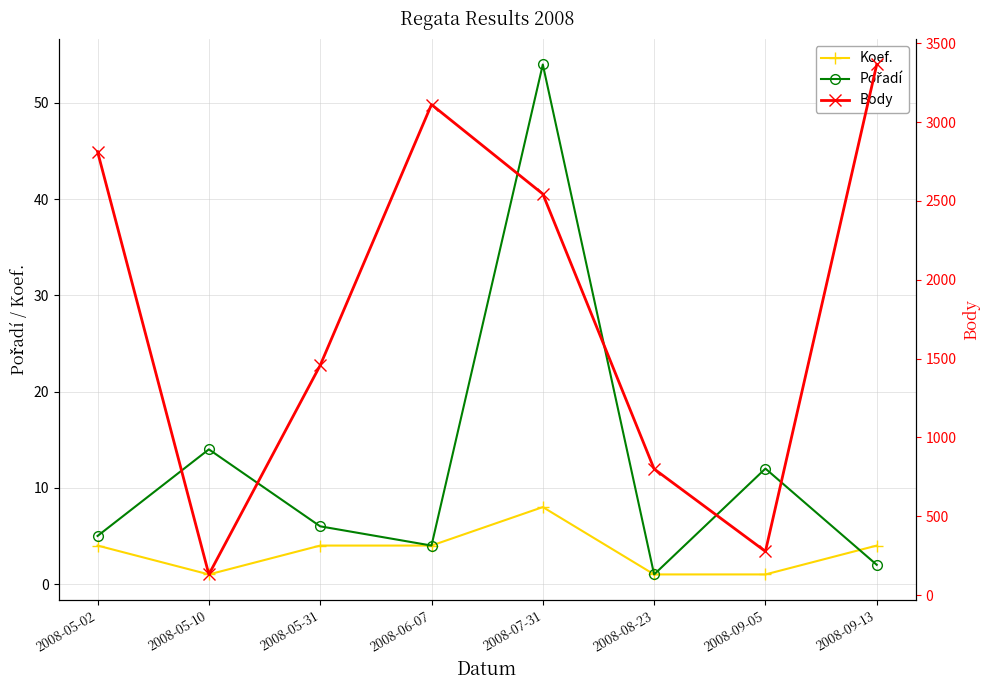

How many series are shown in this chart?

3